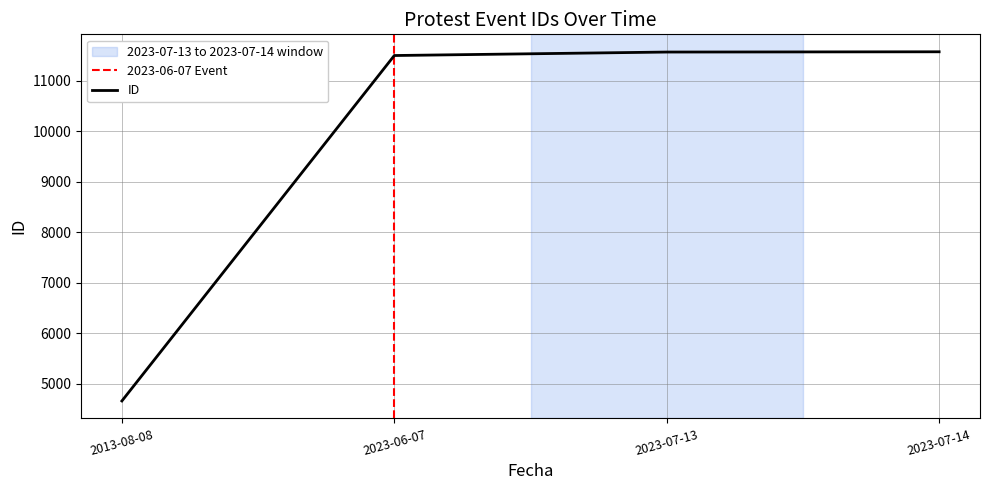

Reading left to right, what are all the values shown in this chart?

4660	11504	11573	11578